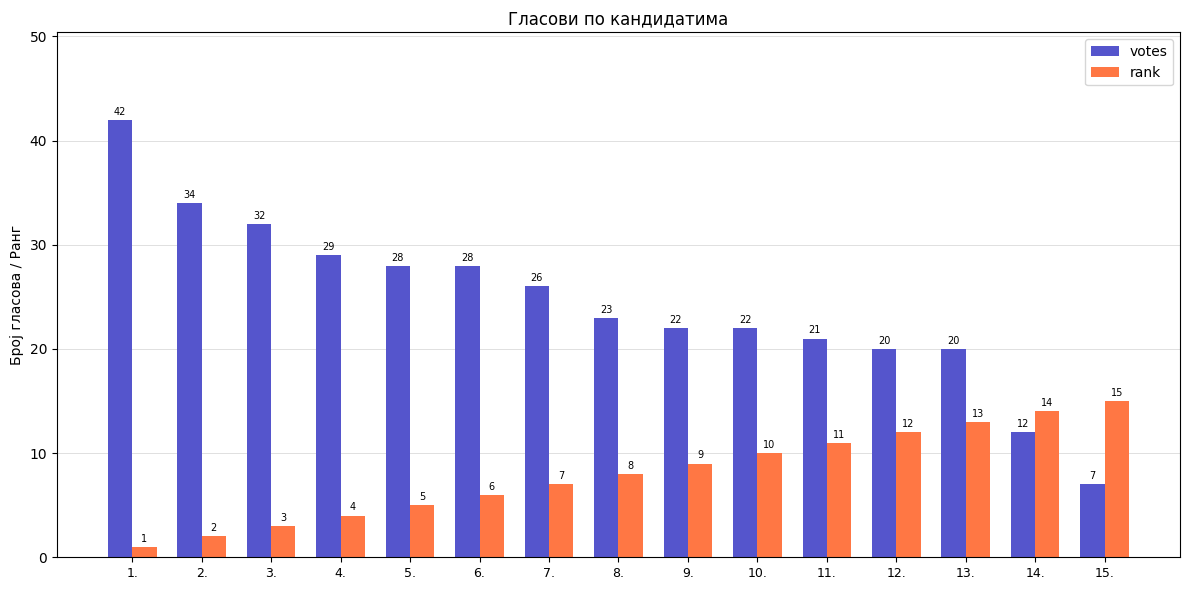

Rank the series by their maximum value, from highest to lowest.

votes, rank